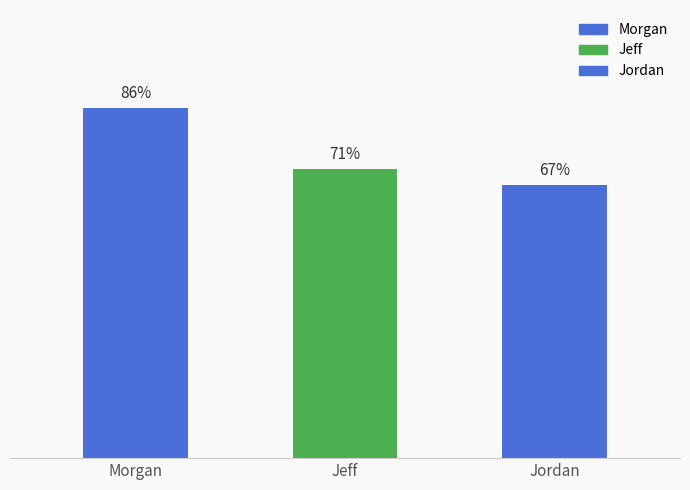

What is the label of the 2nd bar from the left?

Jeff